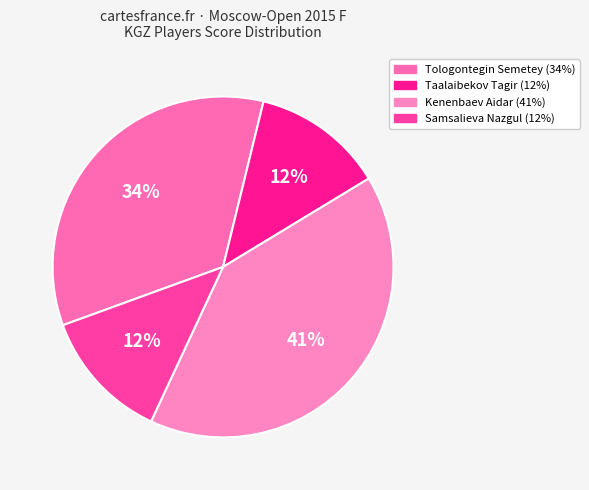

What is the smallest slice in the pie chart?

Taalaibekov Tagir